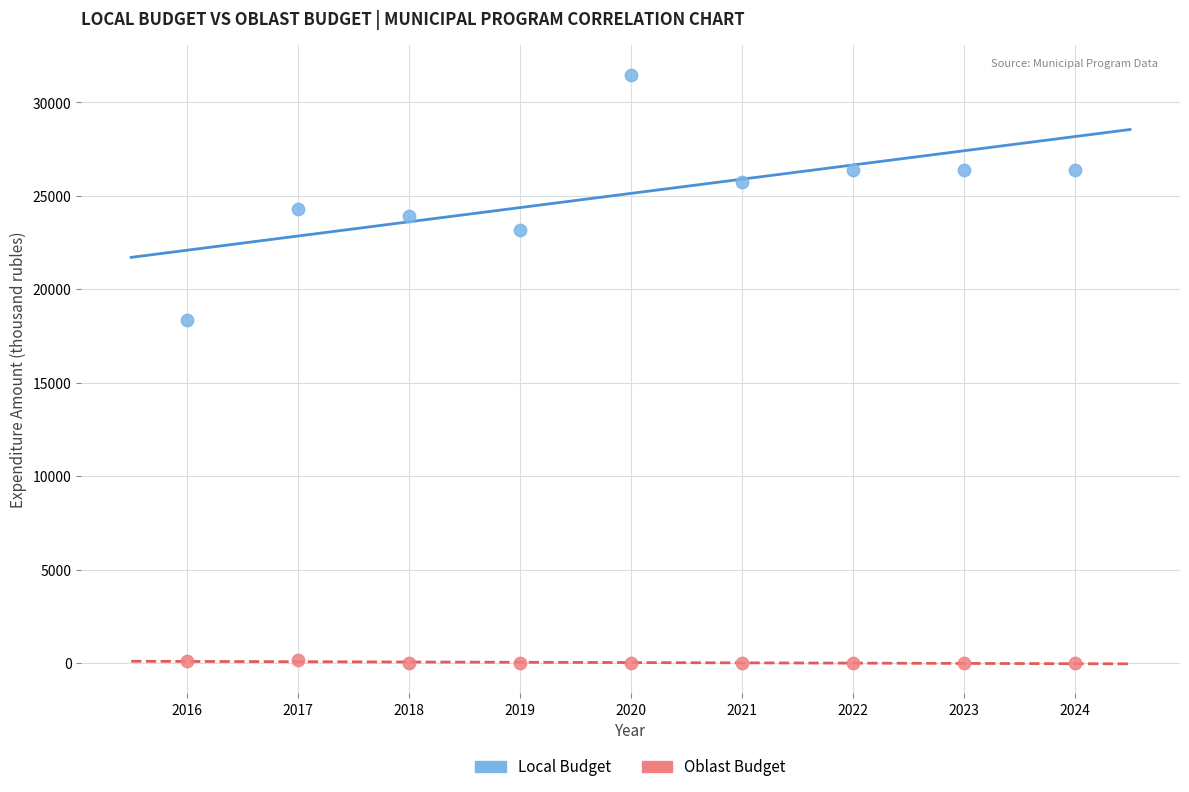

What is the X range (max minus min) for the scatter plot?

8.0